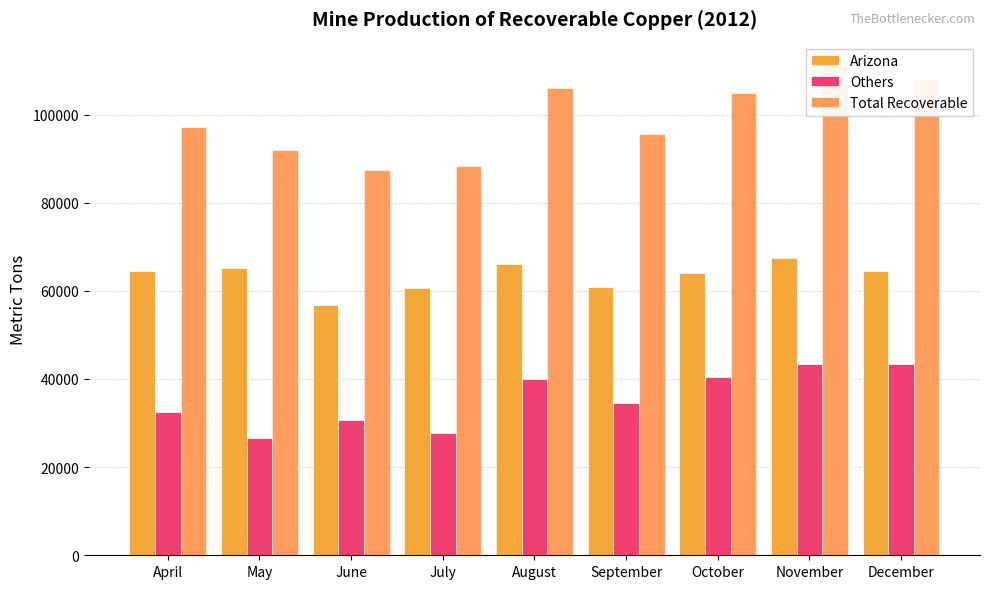

Reading left to right, what are all the values shown in this chart?

Arizona: 64600	65200	56700	60700	66200	60900	64000	67500	64500
Others: 32600	26700	30800	27700	40000	34600	40500	43300	43500
Total Recoverable: 97200	91900	87500	88400	106000	95600	105000	111000	108000